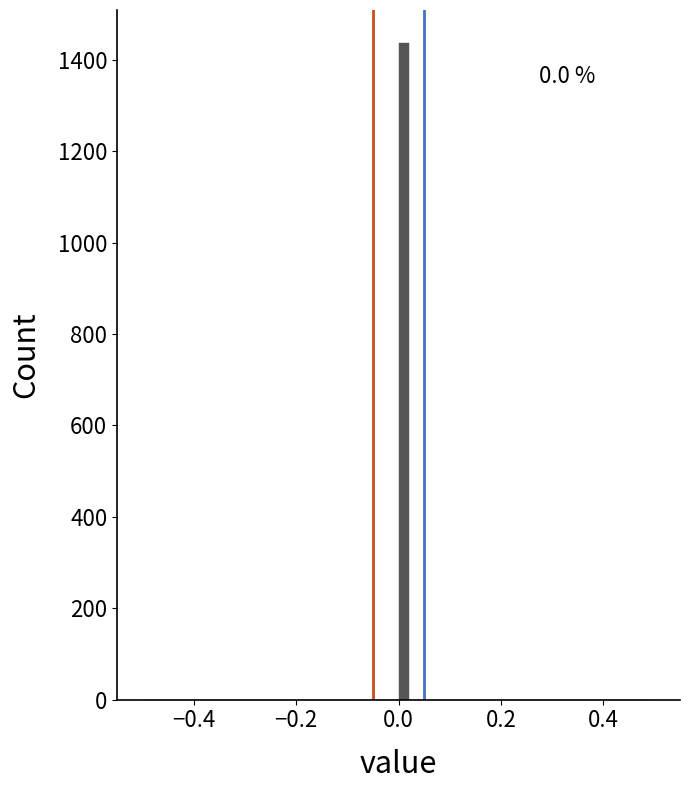

Around what value on the x-axis is the tallest bar? Give the approximate position of its centre, as read against the axis.

0.02